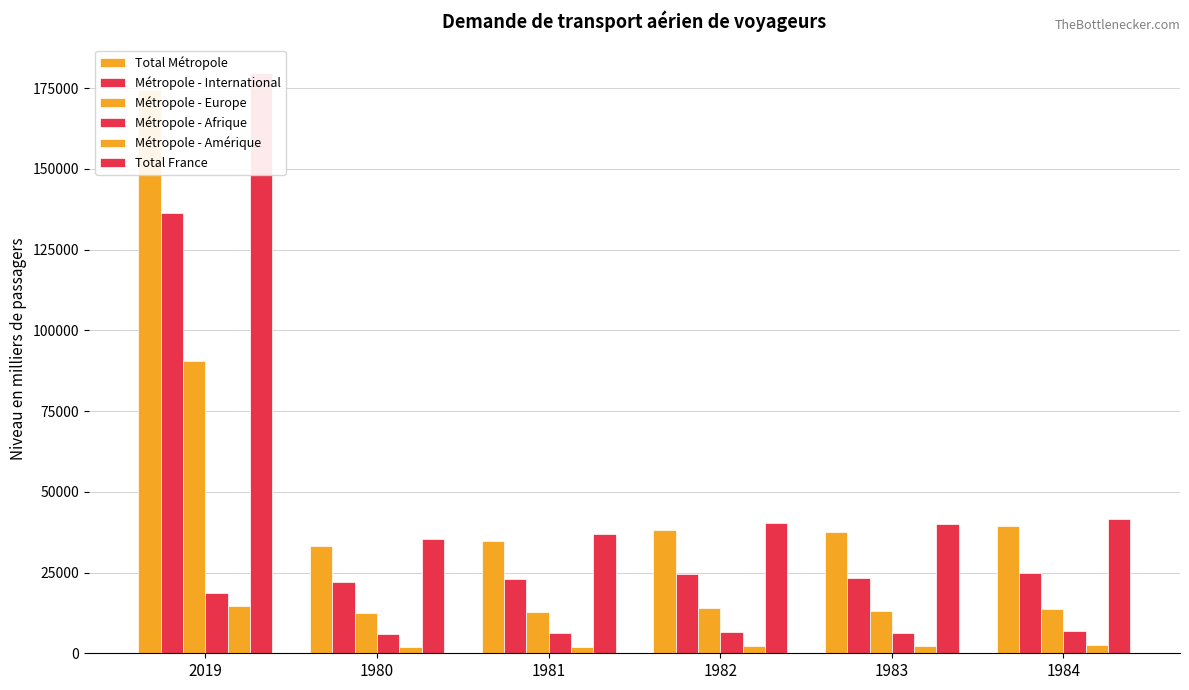

Where does the Métropole - Amérique series first go above 2195?

2019